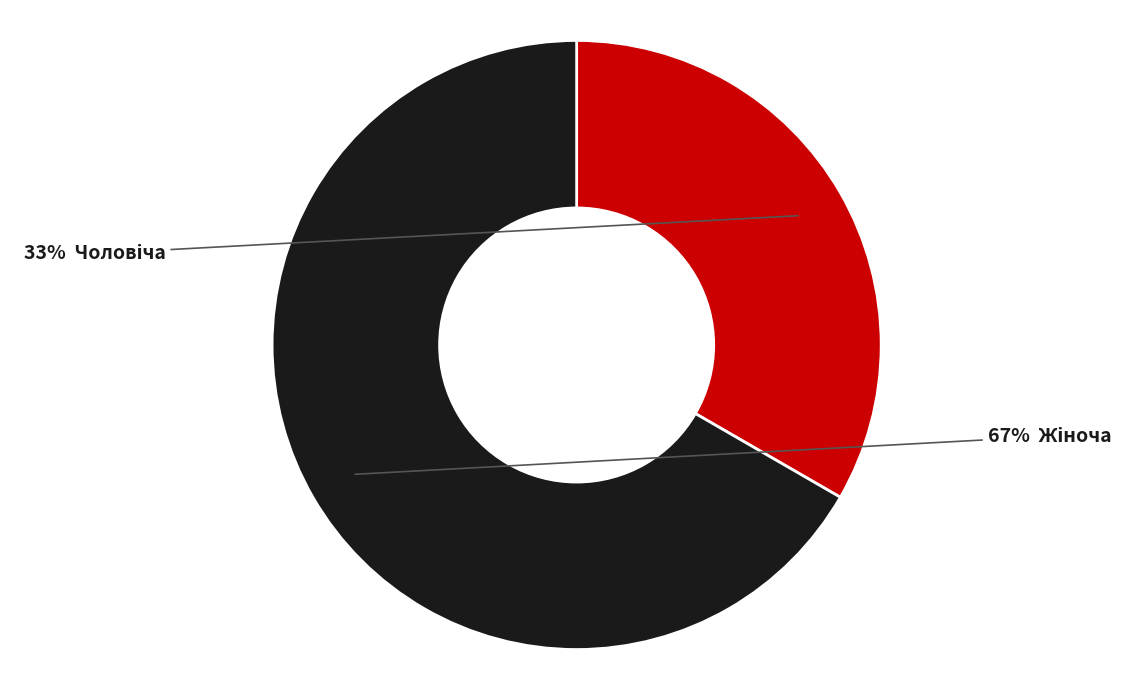

Does any single category account for the majority?

Yes